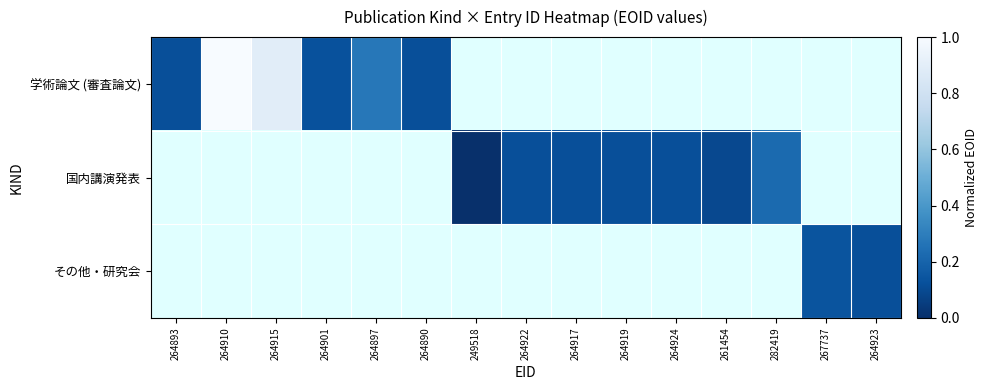

Rank the series at 264897 from lowest to highest value.

学術論文 (審査論文), 国内講演発表, その他・研究会